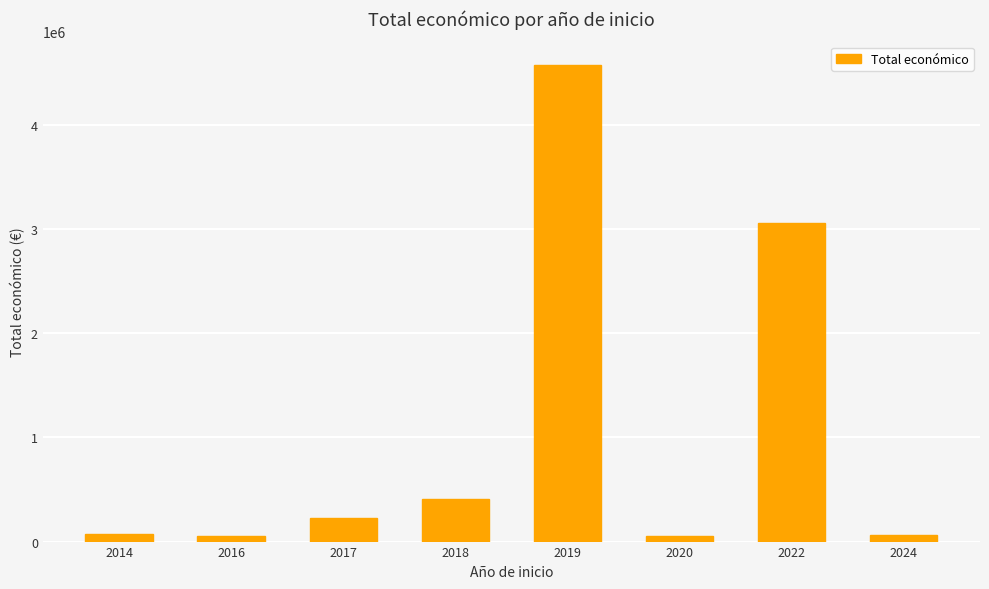

What is the change in value from 2016 to 2017?

+167943